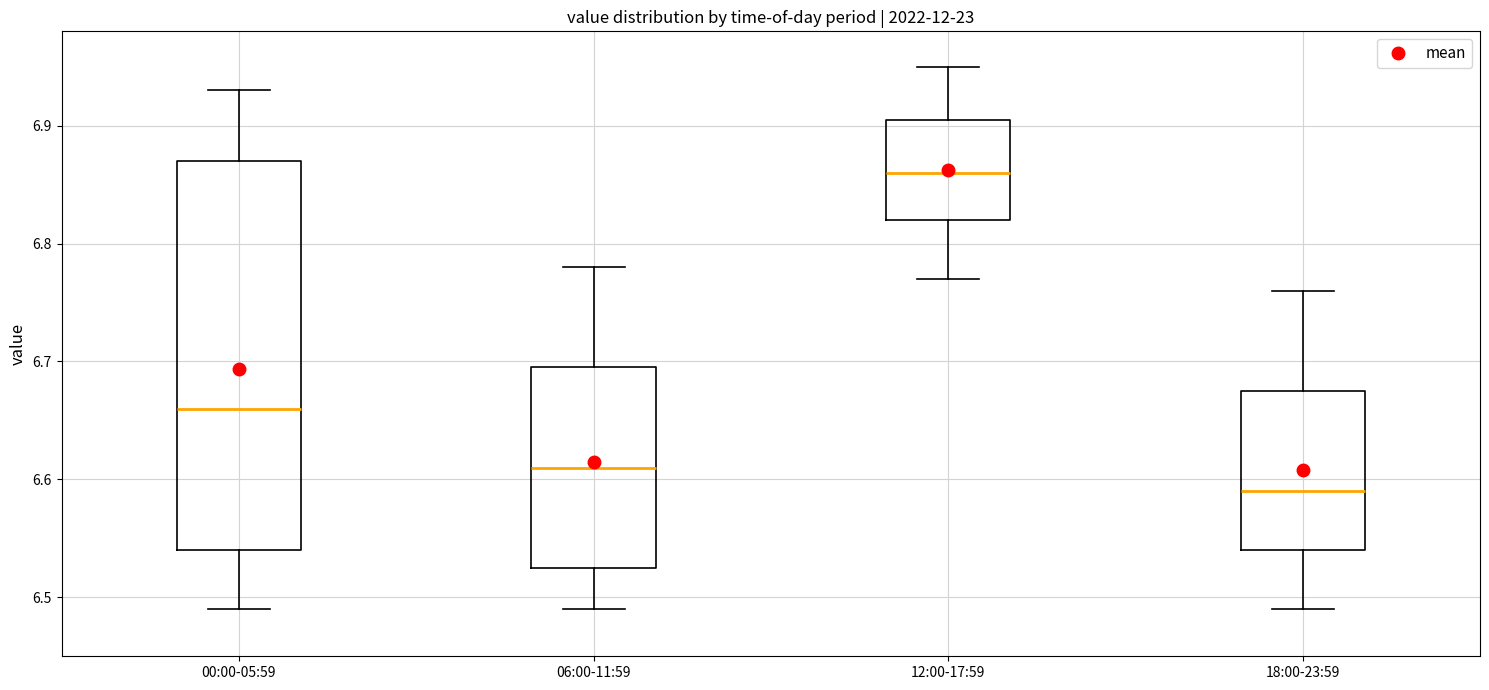

Reading left to right, read every box against the y-axis: the position of its median line, the range the box covers, and the ends of its whiskers. The values are not printed on the chart, so give them approximately, as read against the axis.

00:00-05:59: median 6.66, box 6.54 to 6.87, whiskers 6.49 to 6.93
06:00-11:59: median 6.61, box 6.53 to 6.70, whiskers 6.49 to 6.78
12:00-17:59: median 6.86, box 6.82 to 6.91, whiskers 6.77 to 6.95
18:00-23:59: median 6.59, box 6.54 to 6.68, whiskers 6.49 to 6.76